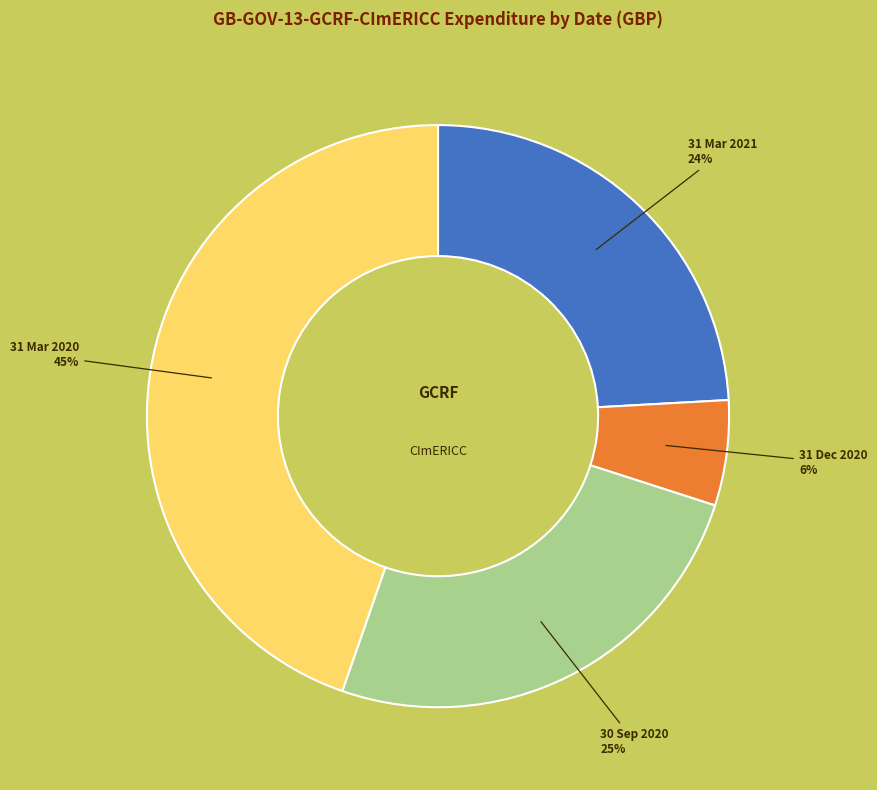

Does 31 Mar 2021 represent more than half of the total?

No